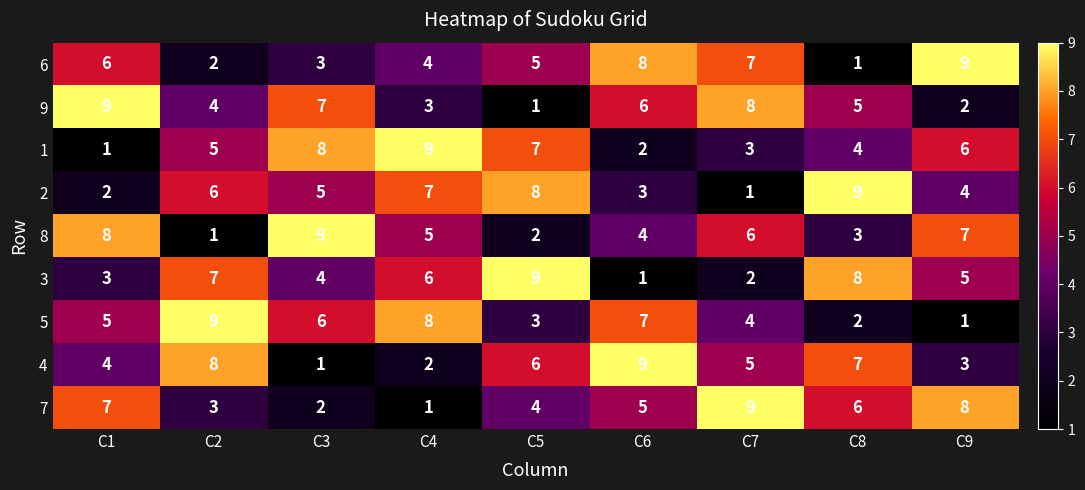

At which label does 1 reach its peak?

C4